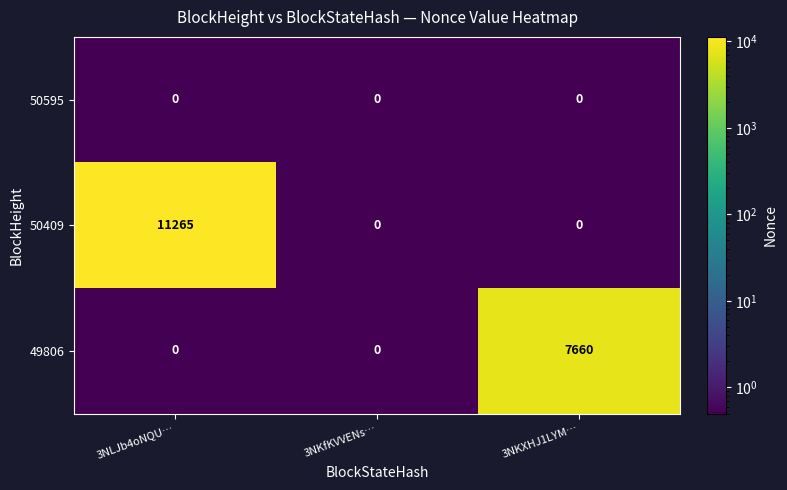

List the series in order of their overall mean, highest first.

50409, 49806, 50595